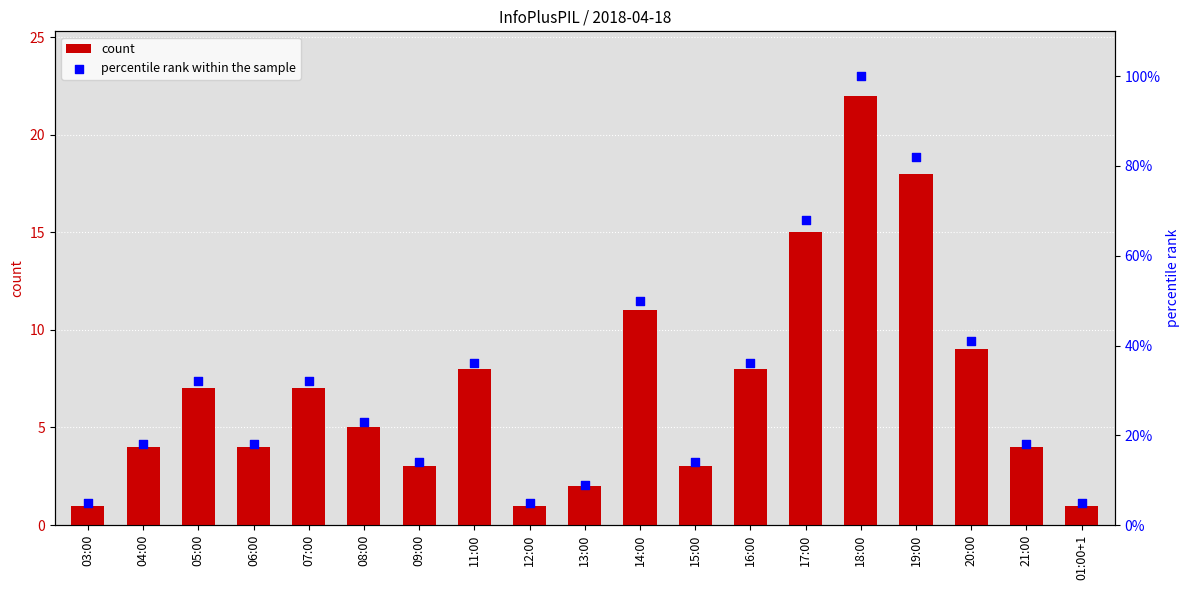

What is the total value across all series at 03:00?

6